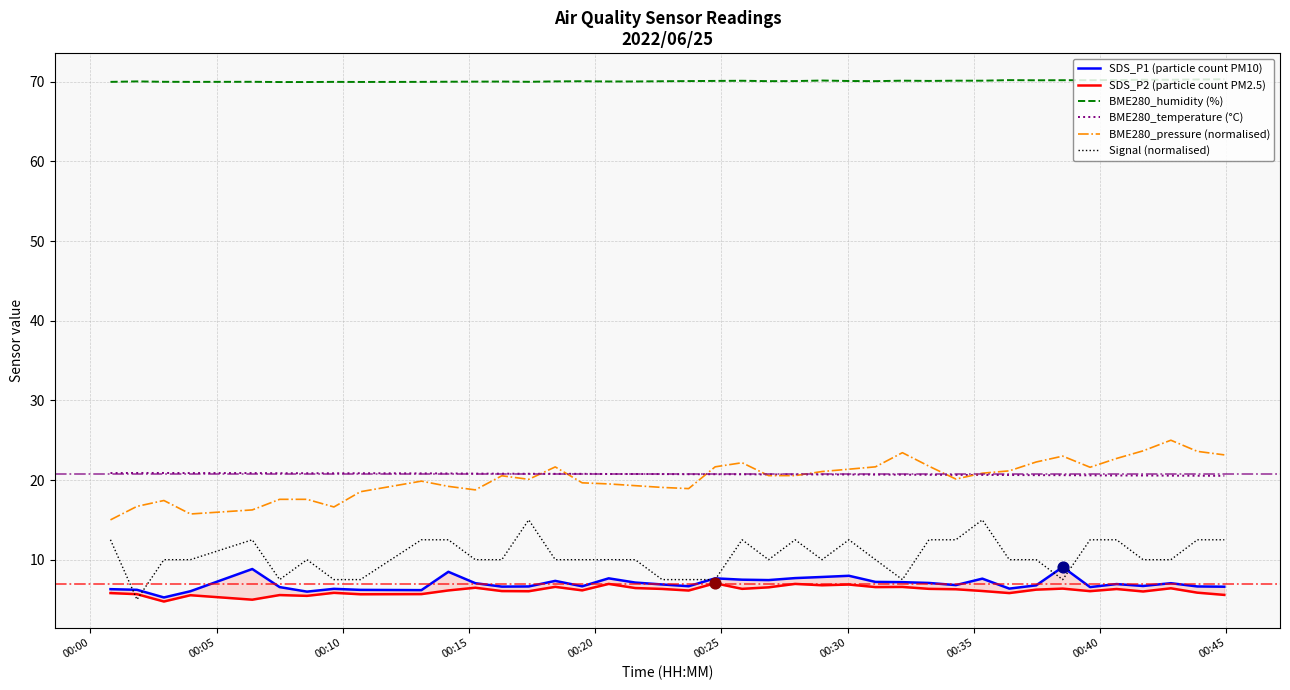

What is the highest value of the BME280_temperature (°C) series?

20.9